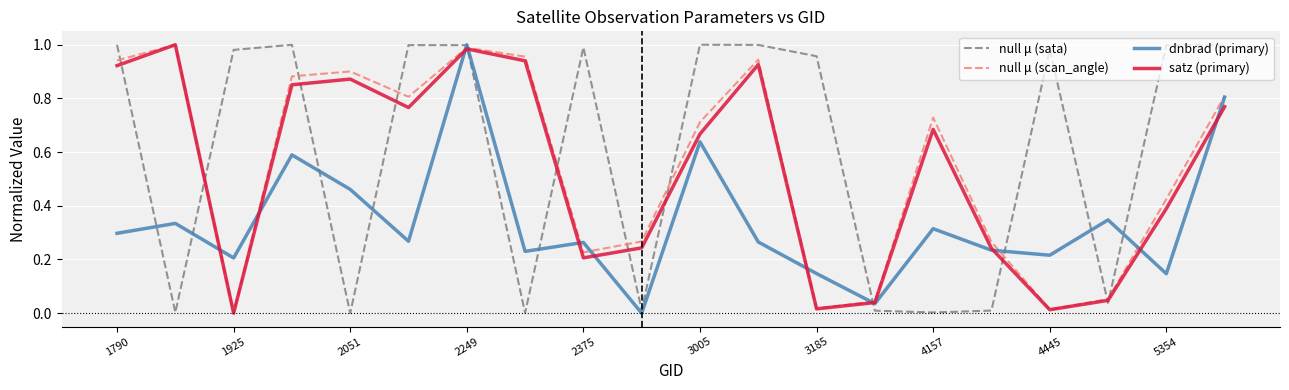

What are all the series names shown in the legend?

null μ (sata), null μ (scan_angle), dnbrad (primary), satz (primary)